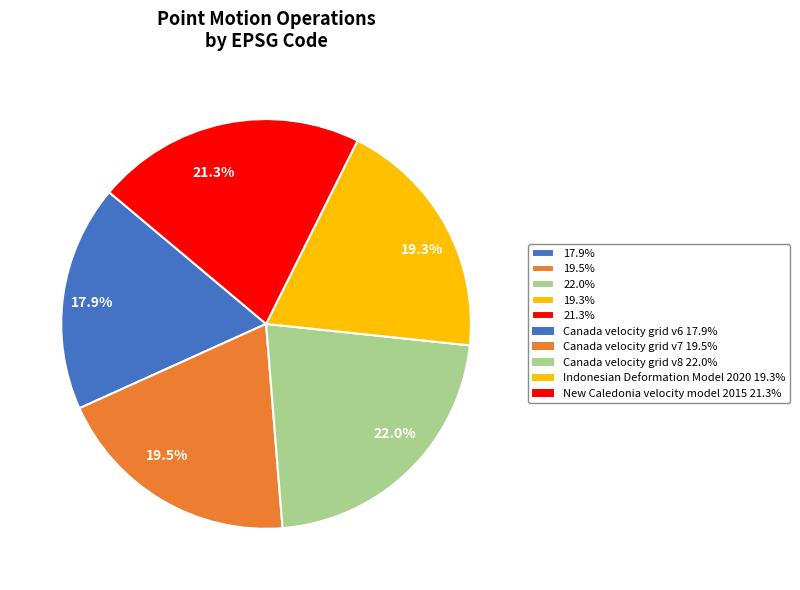

Is there any slice that represents more than half of the pie?

No